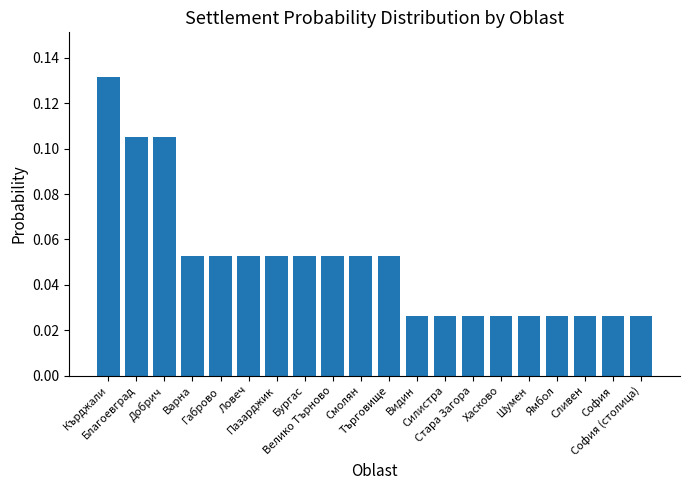

What is the sum of all values?

1.0